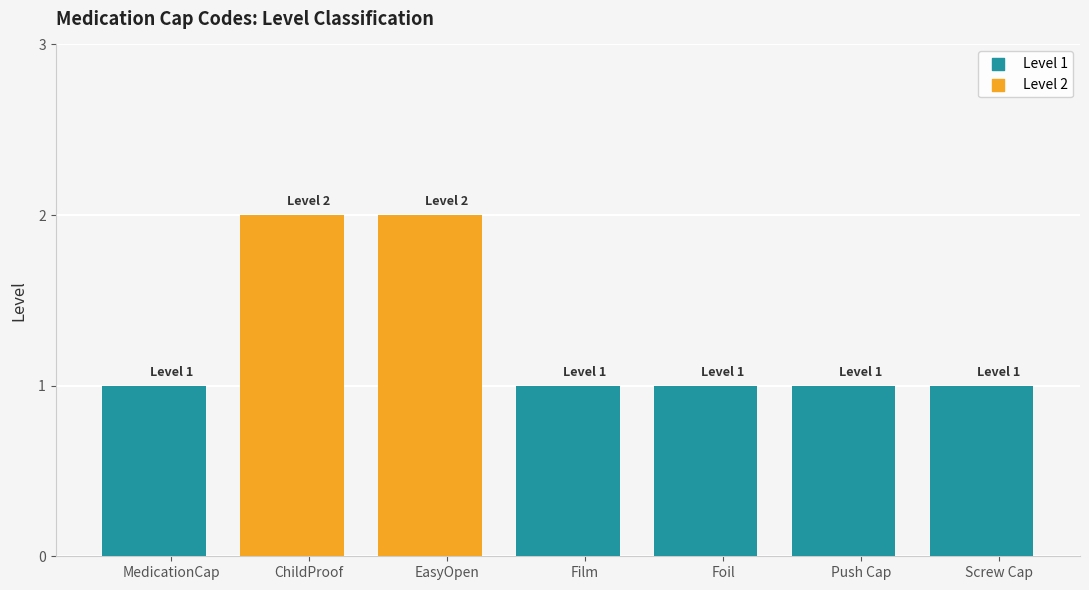

Which has a higher value, Foil or Push Cap?

Foil